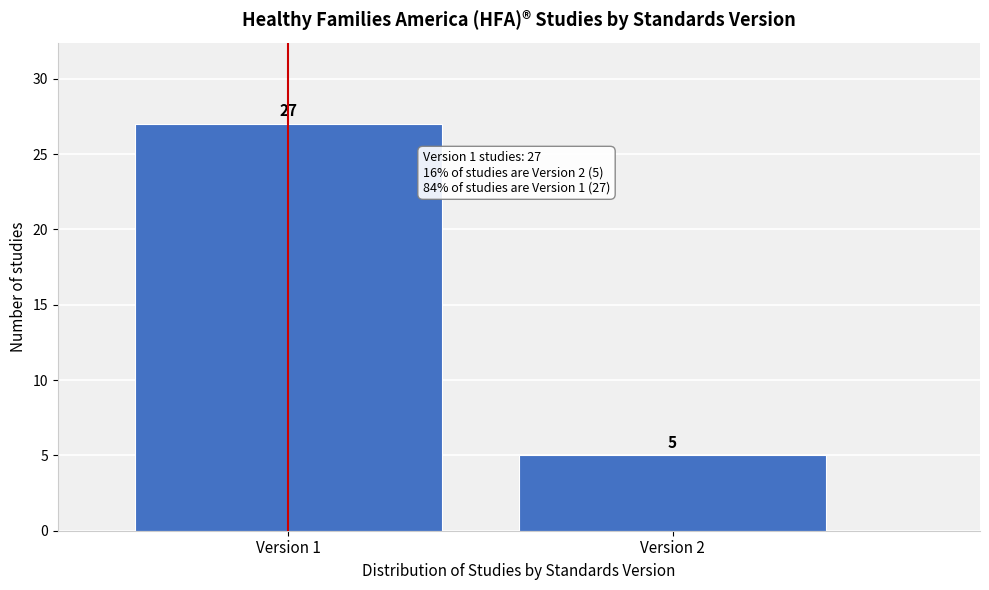

Reading left to right, list all the values displayed in this chart.

27	5